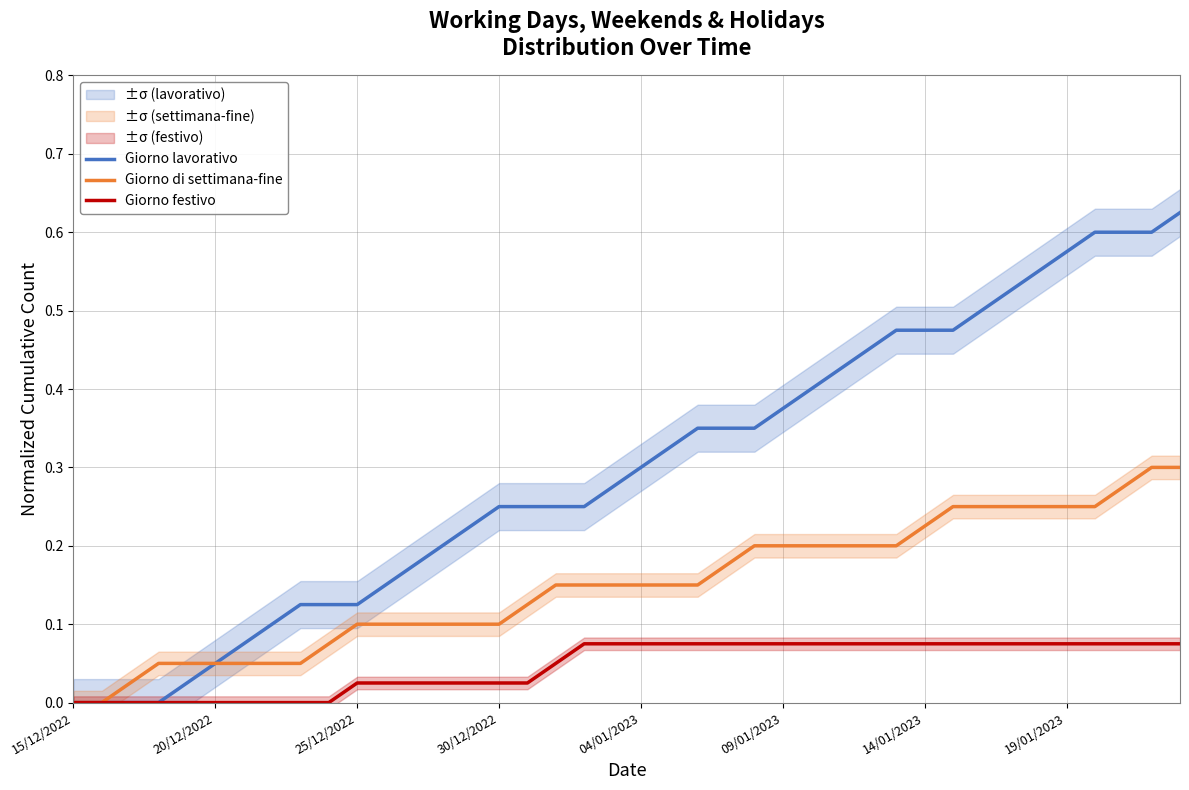

Is the value of Giorno lavorativo at 09/01/2023 greater than the value of Giorno di settimana-fine at 09/01/2023?

Yes